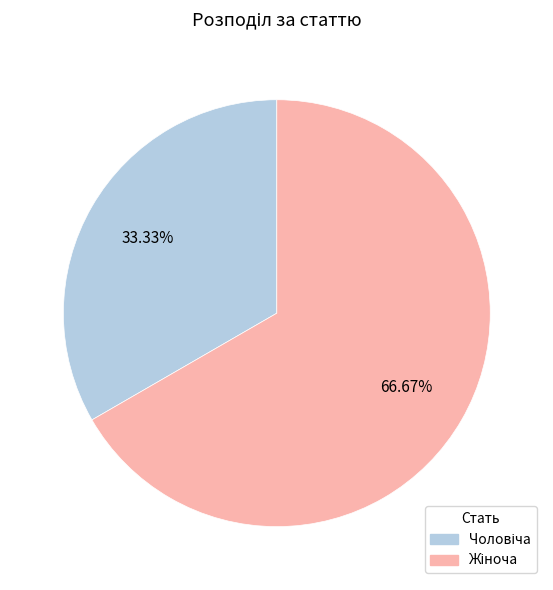

Is there any slice that represents more than half of the pie?

Yes